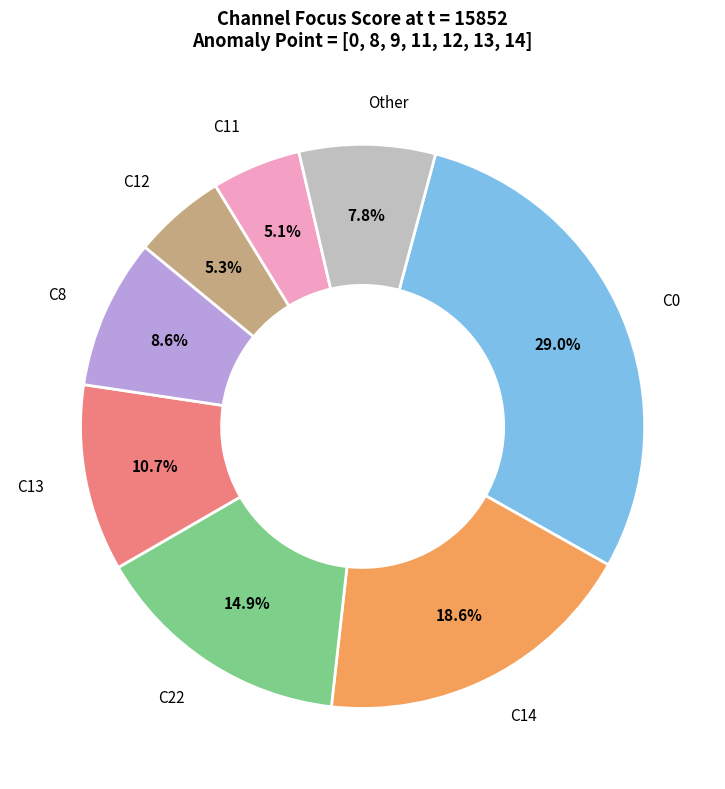

Is there a majority slice in this chart?

No